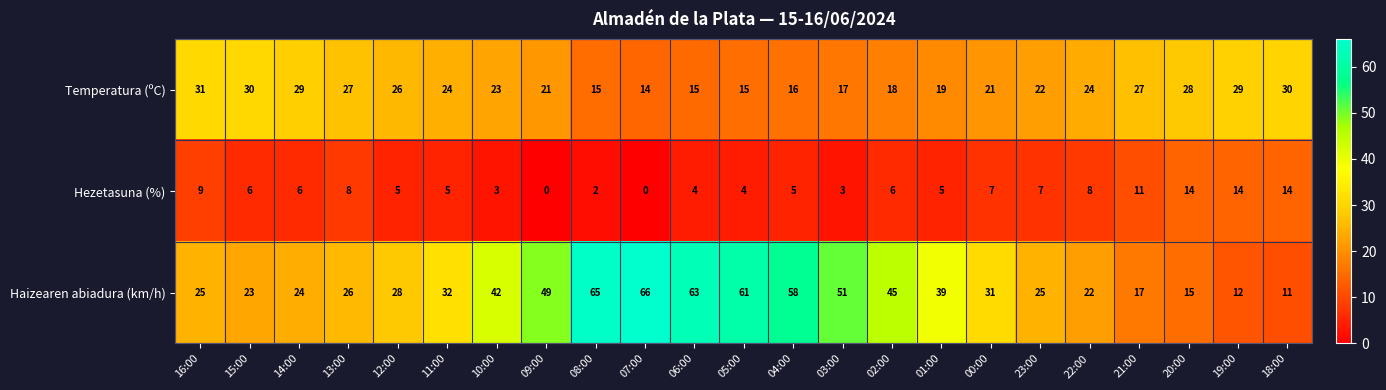

At 21:00, list the series in order from largest to smallest.

Temperatura (ºC), Haizearen abiadura (km/h), Hezetasuna (%)